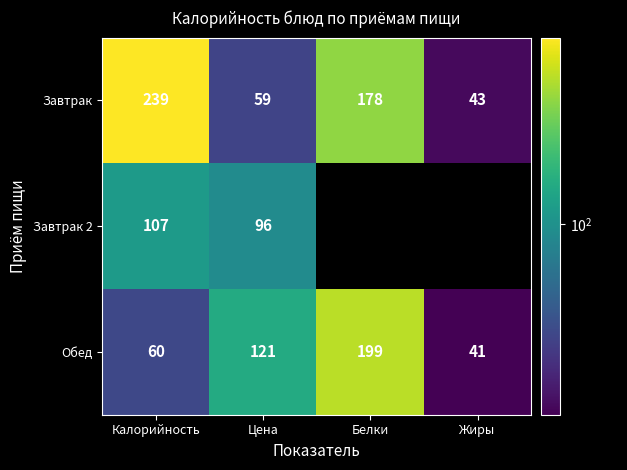

At how many categories does at least one series exceed 101?

3